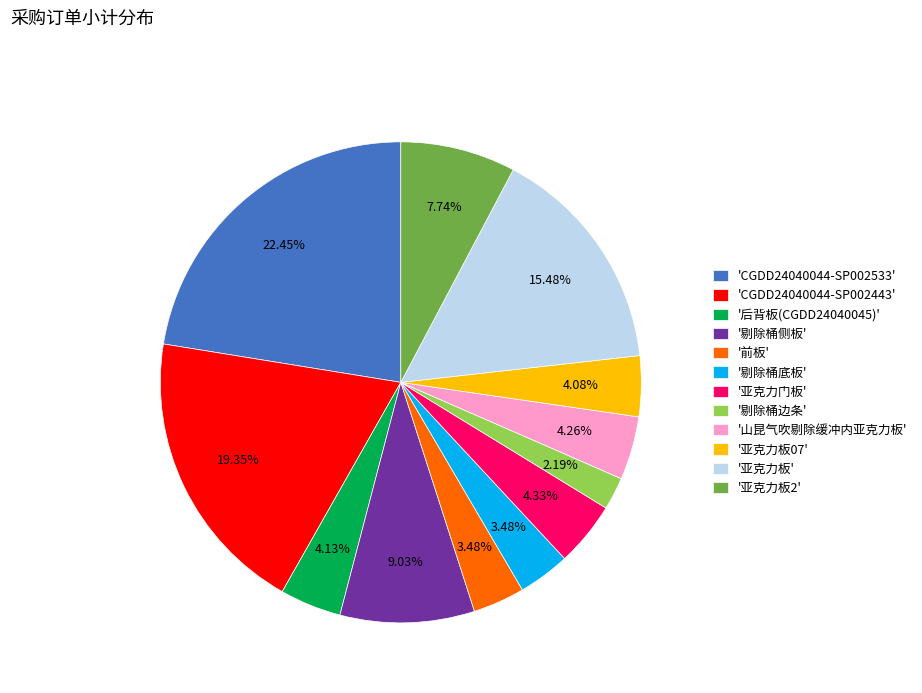

Is there any slice that represents more than half of the pie?

No